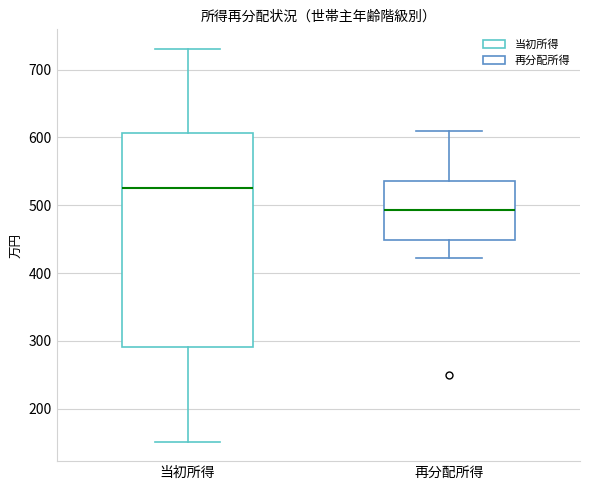

Comparing the boxes themselves (not the whiskers), which one is the tallest?

当初所得